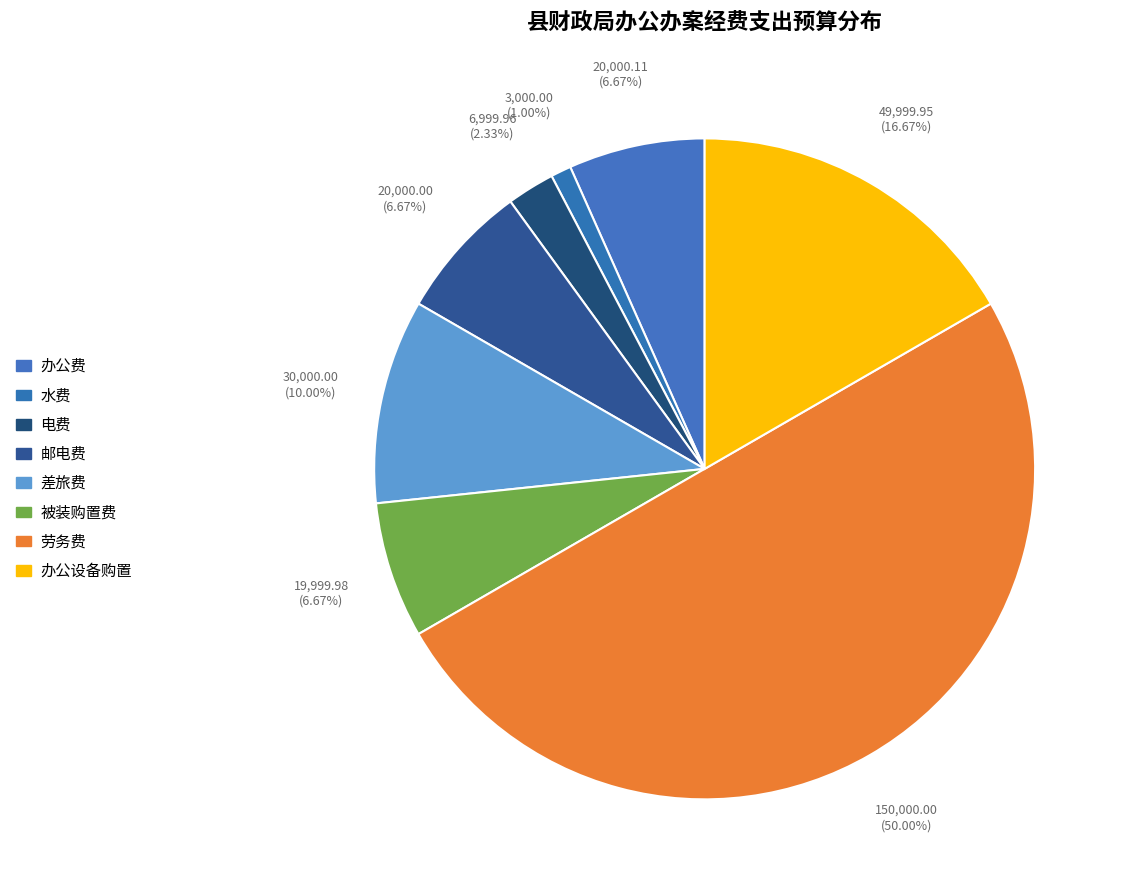

How many segments does this pie chart have?

8